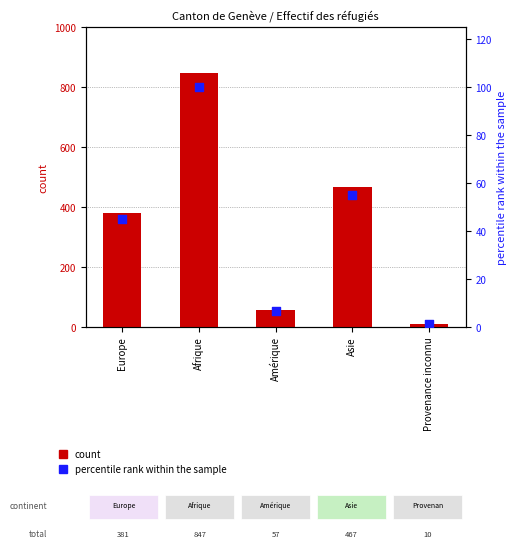

At how many categories does at least one series exceed 731?

1